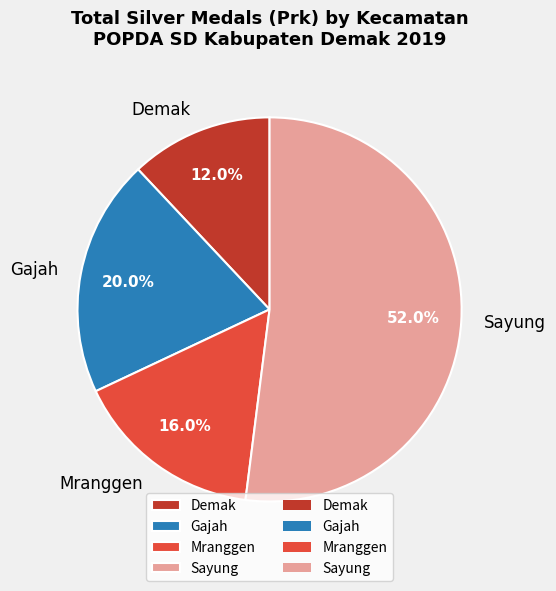

True or false: Mranggen accounts for 4% of the total.

False